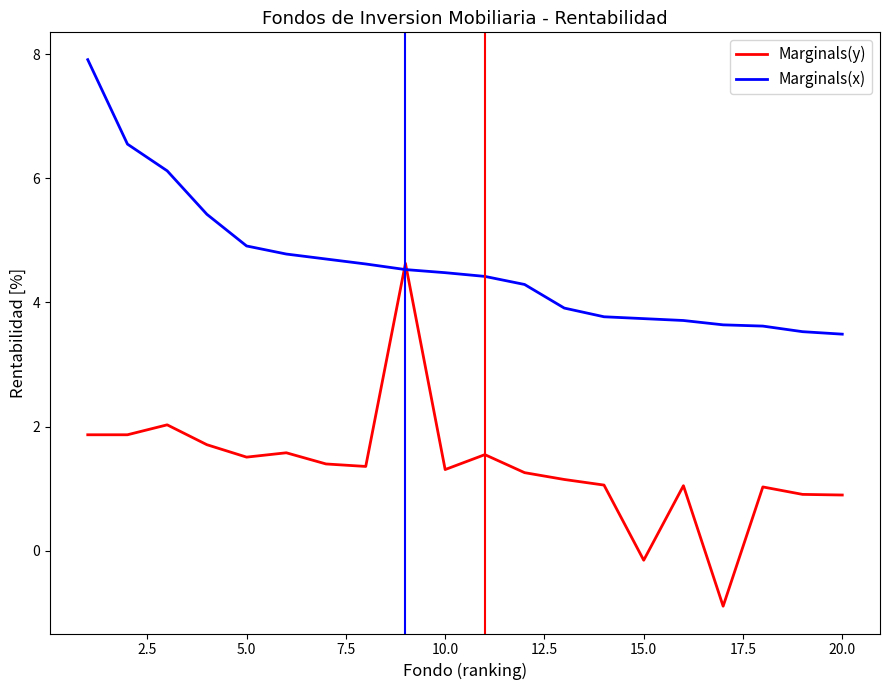

How many values in the Marginals(x) series exceed 4?

12